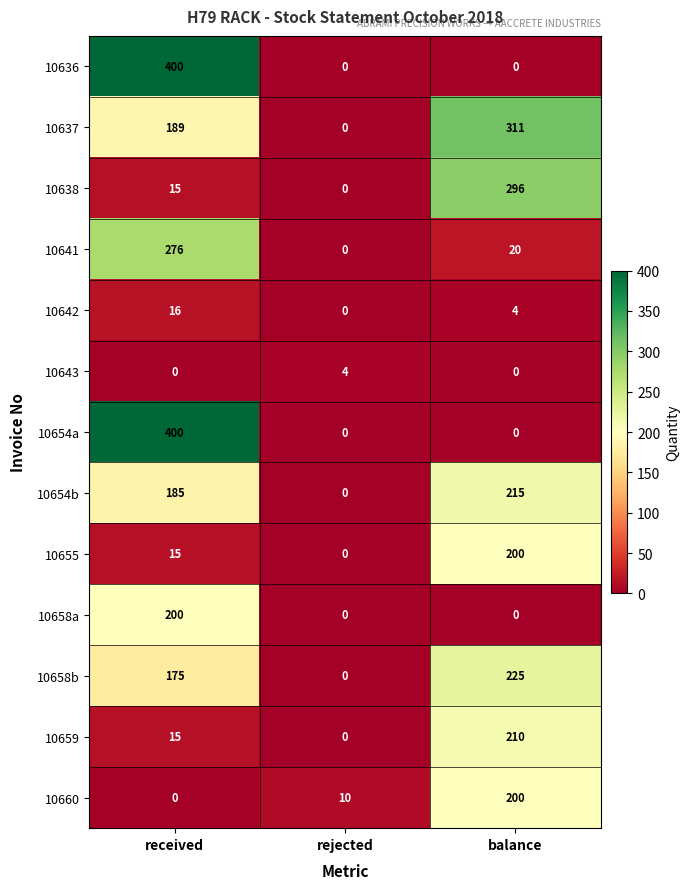

Which series has the largest total across all categories?

10637